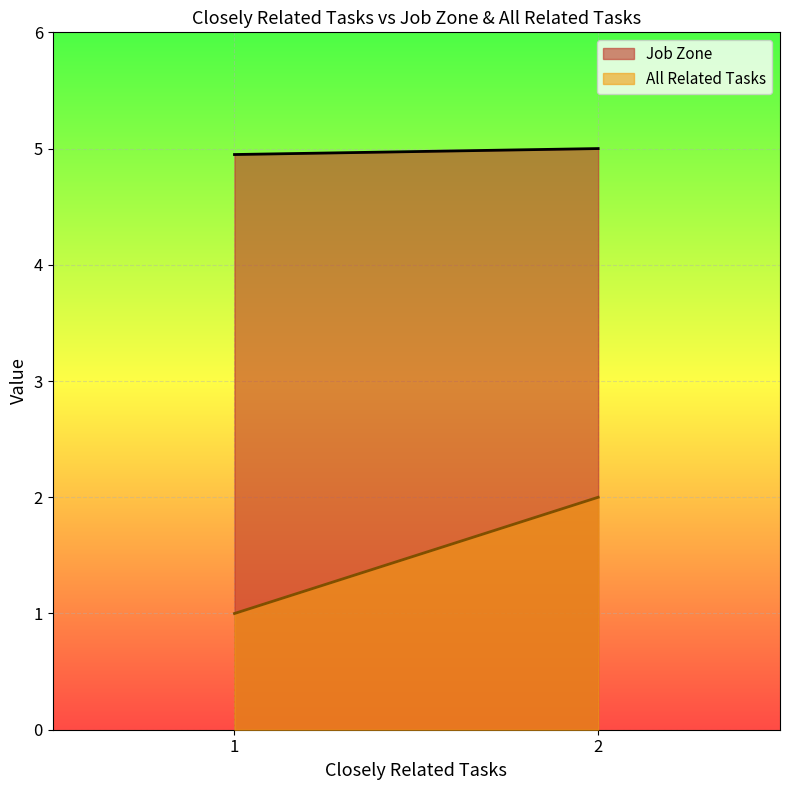

Which category has the lowest value across all series?

1